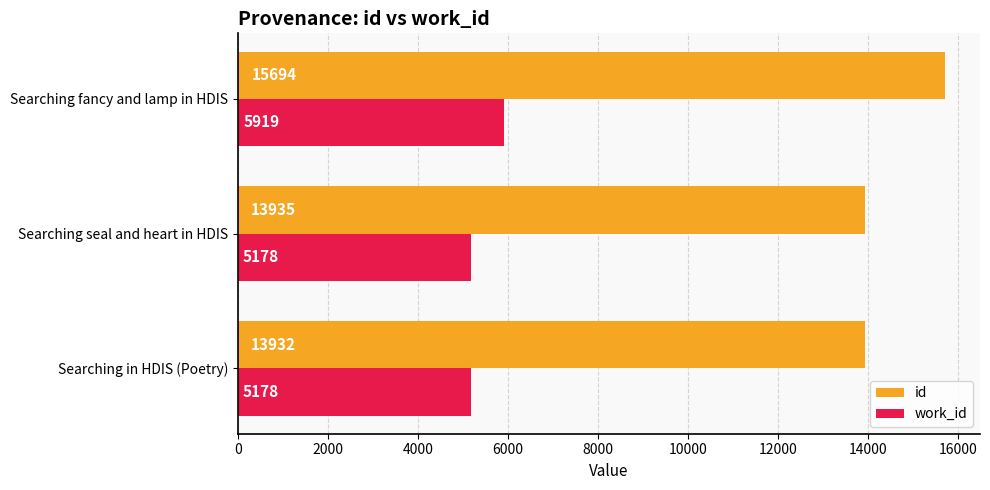

The work_id series shows 5919 at Searching fancy and lamp in HDIS. True or false?

True